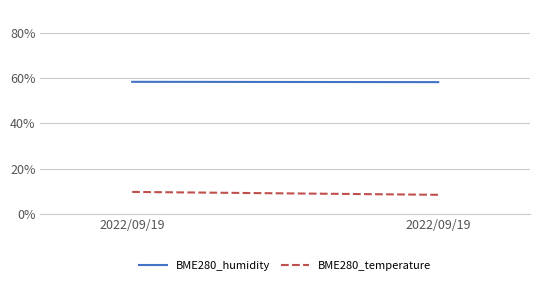

How many BME280_temperature values are between 8 and 9?

1